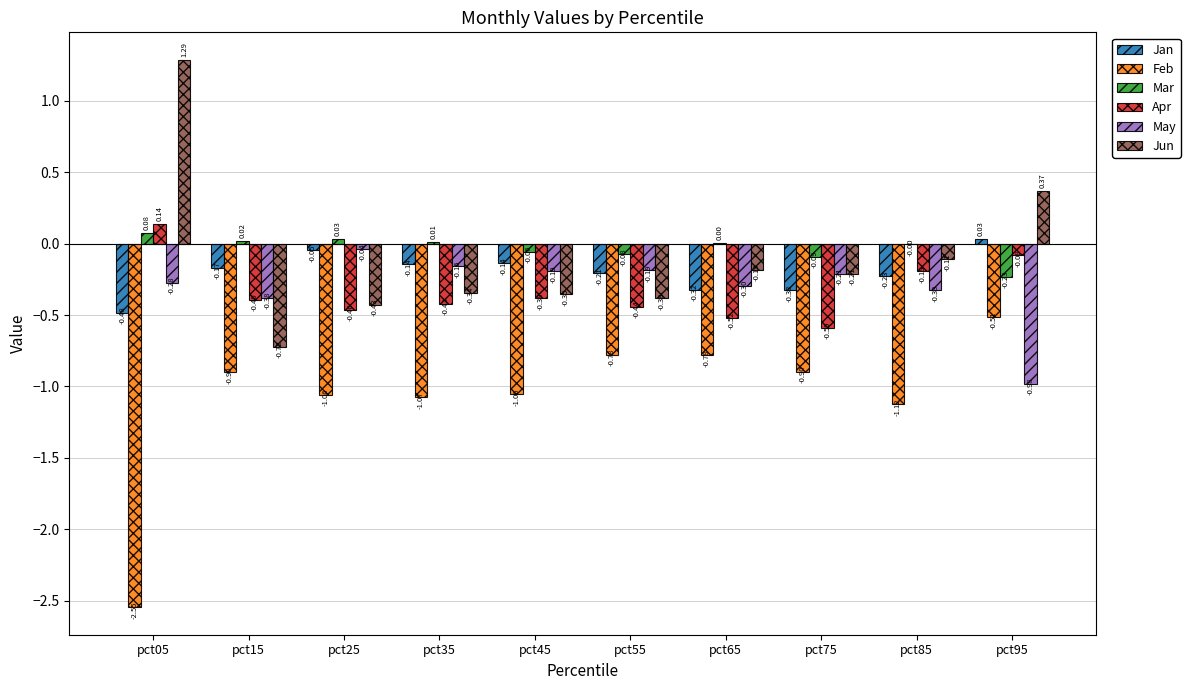

What is the sum of all Apr values?

-3.3